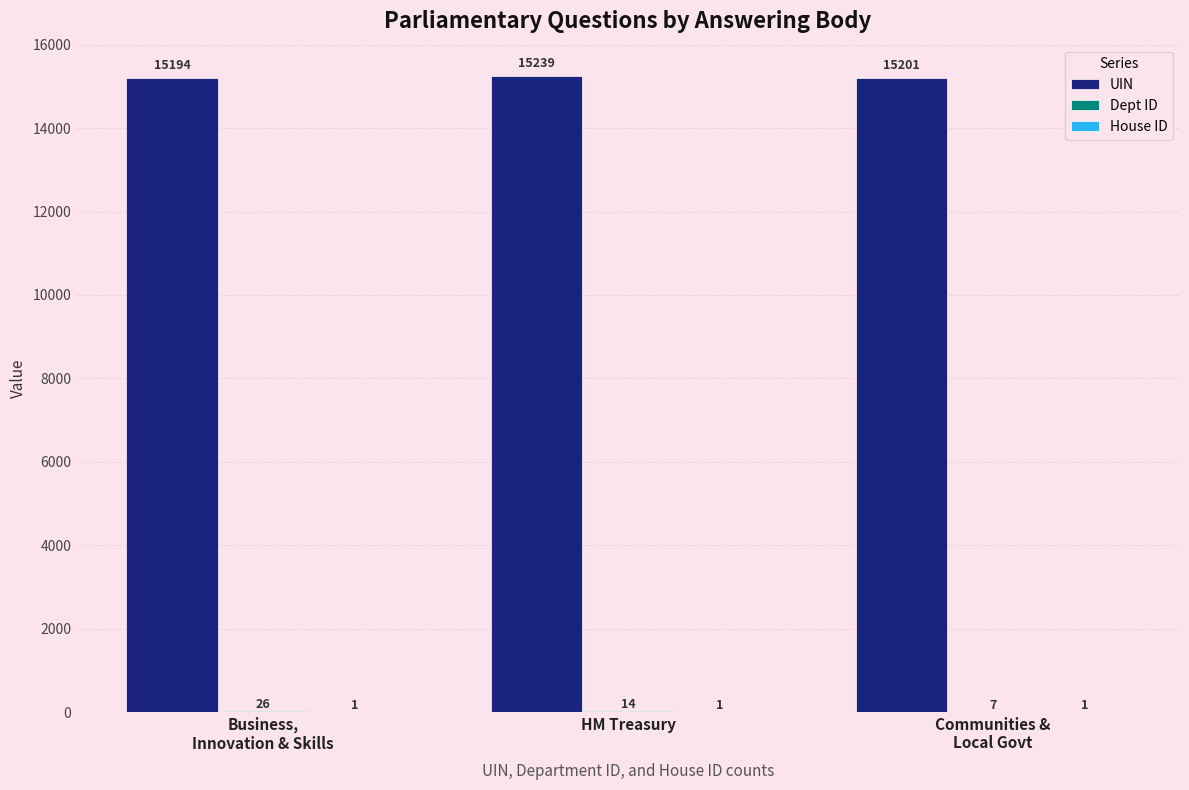

Where does the UIN series first go above 15201?

HM Treasury